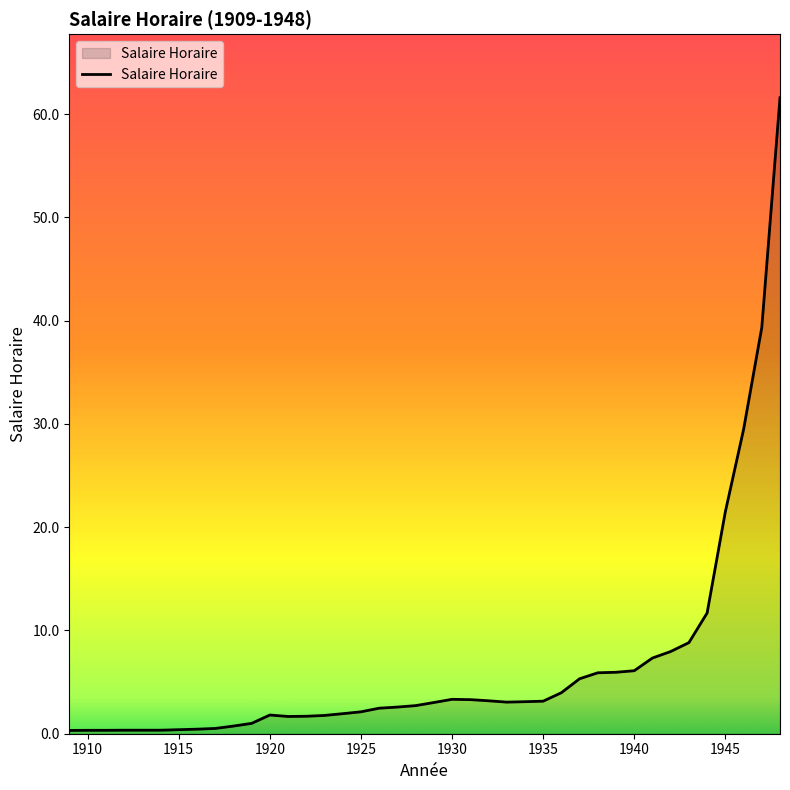

What is the difference between the maximum and minimum values?

61.3